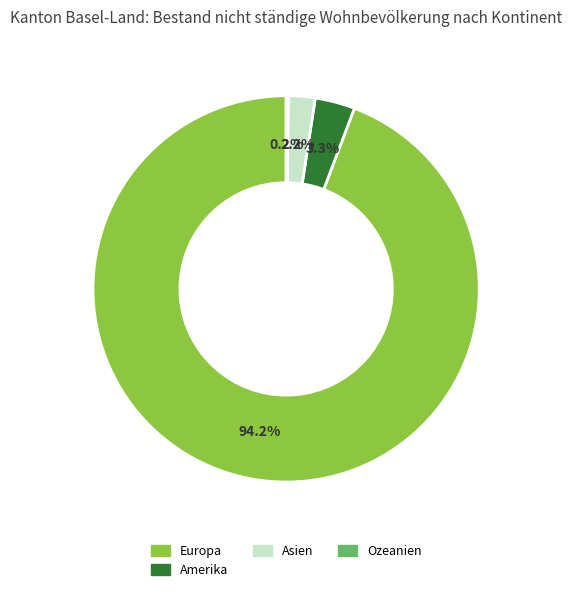

Is there a majority slice in this chart?

Yes